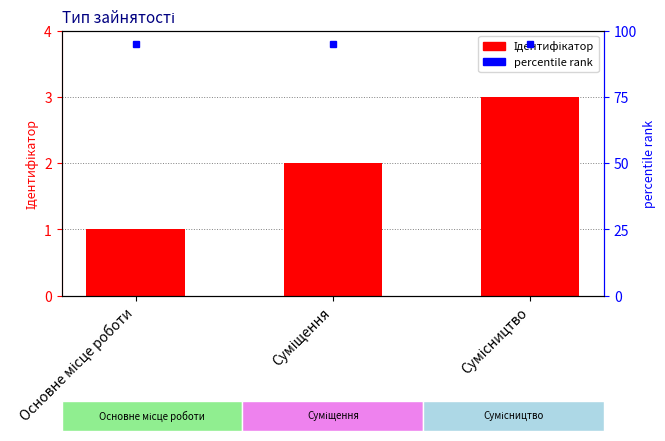

Between Сумісництво and Суміщення, which is larger?

Сумісництво